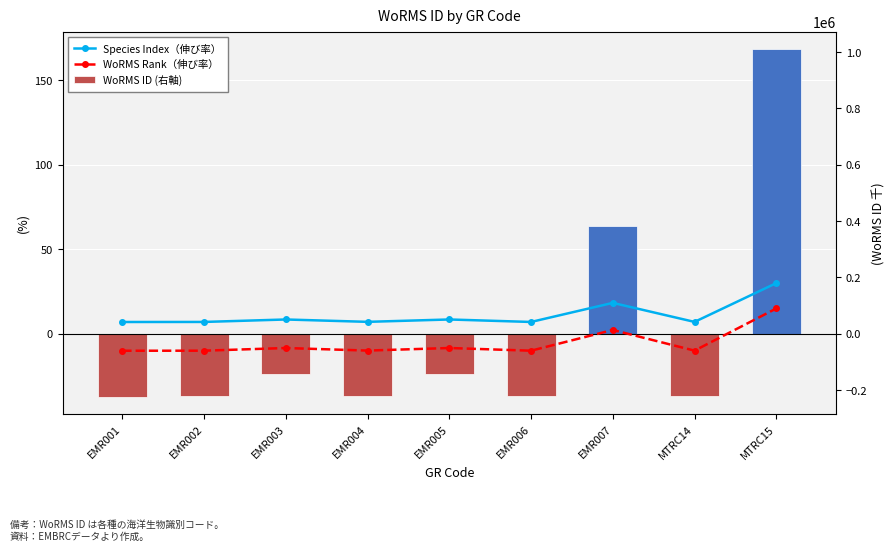

What position from the right is EMR007?

3